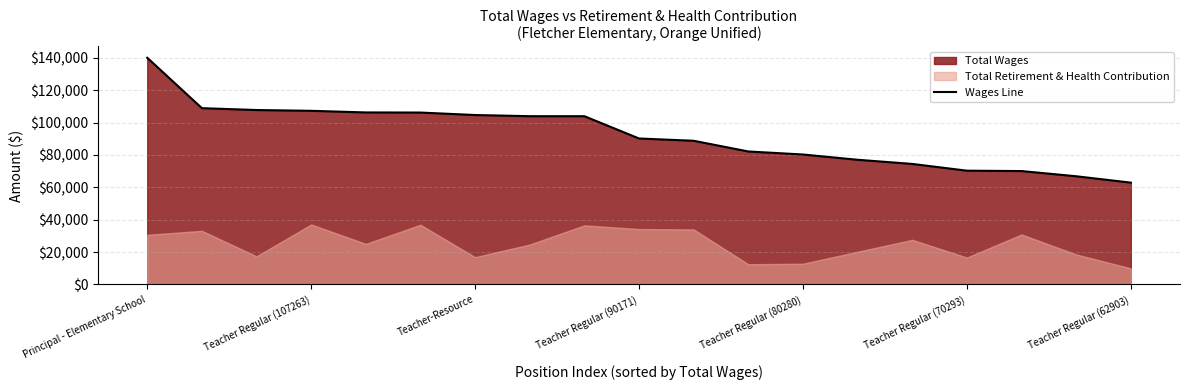

Reading right to left, list all the values displayed in this chart.

62903	66840	70053	70293	74456	77022	80280	82154	88755	90171	103927	103943	104660	106189	106258	107263	107745	108901	140022